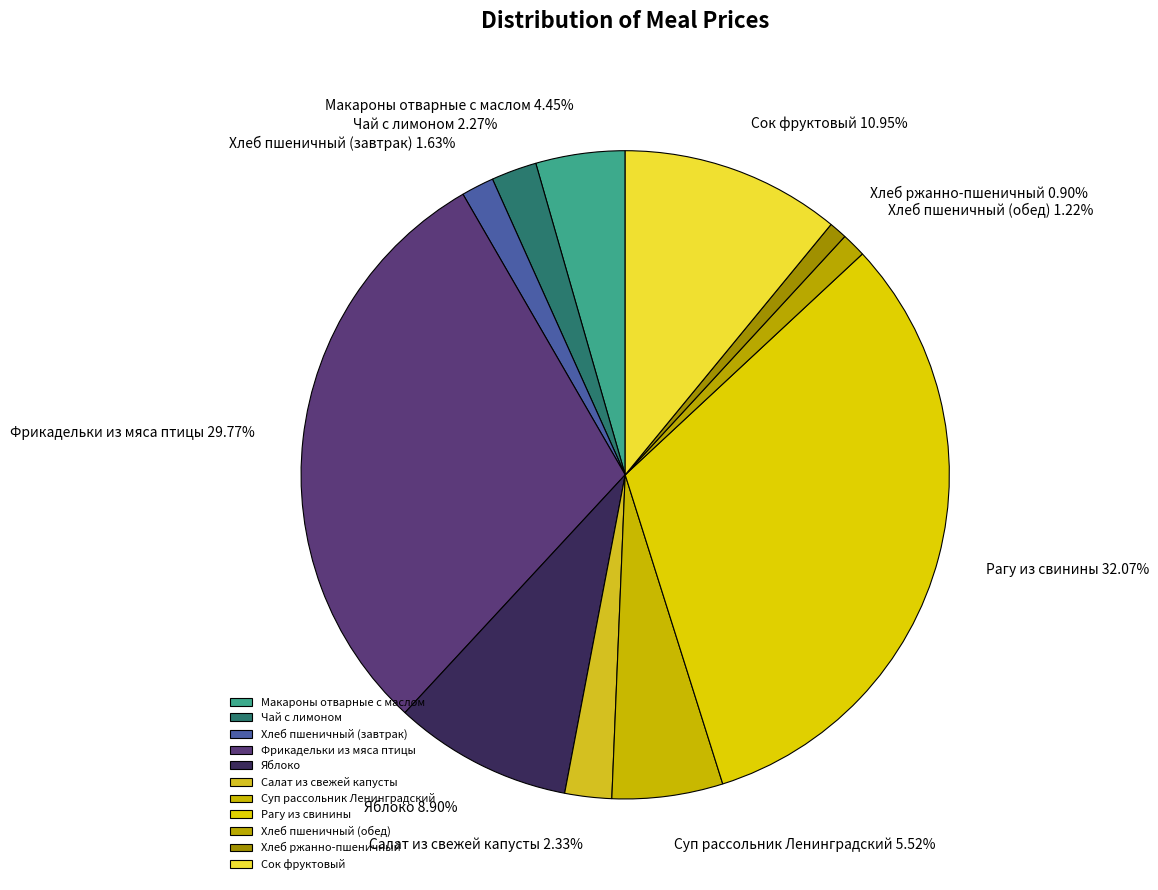

Between Макароны отварные с маслом and Фрикадельки из мяса птицы, which is larger?

Фрикадельки из мяса птицы